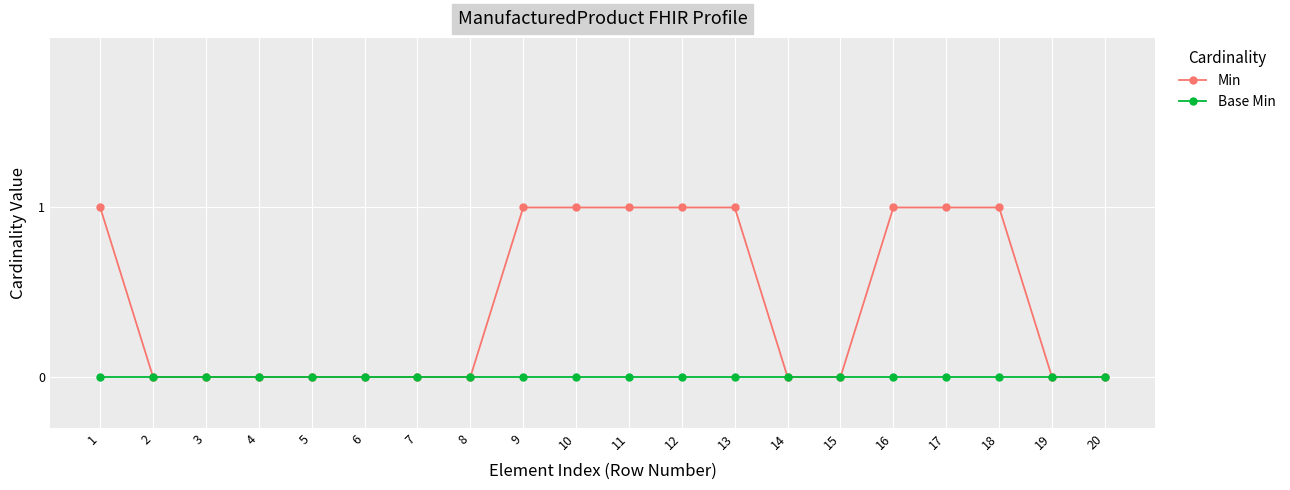

The Base Min series shows 0 at 9. True or false?

True